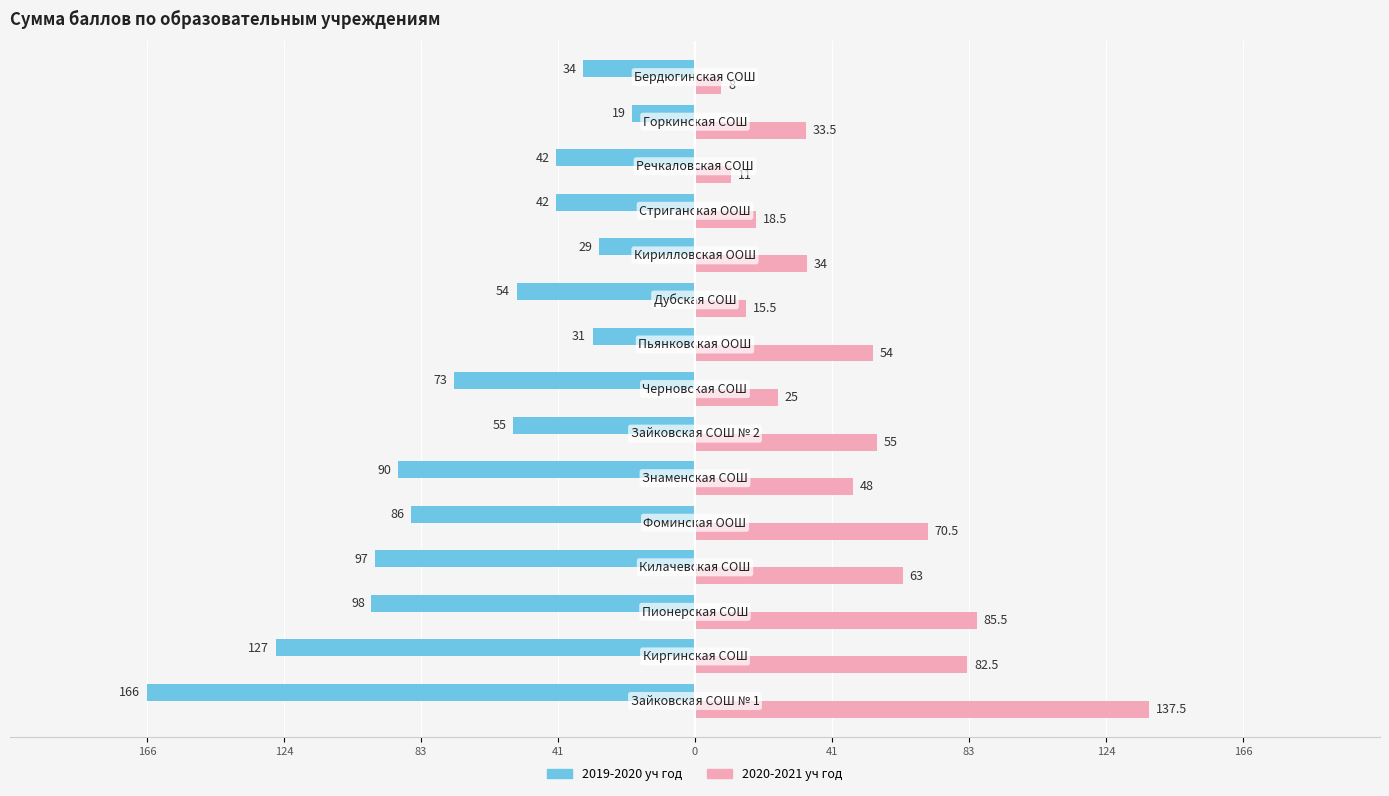

What are all the series names shown in the legend?

2019-2020 уч год, 2020-2021 уч год